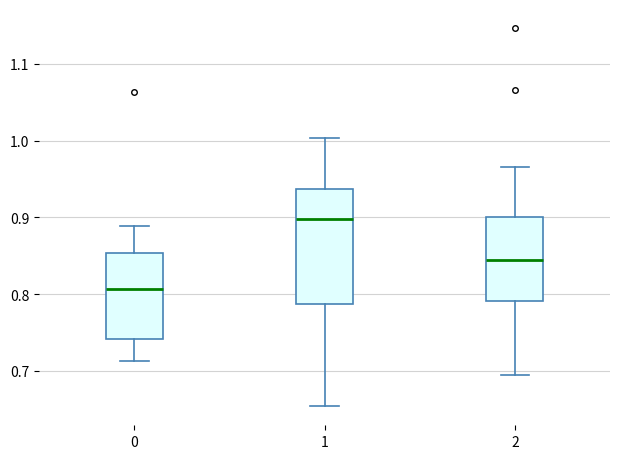

Reading left to right, transcribe this box plot: for each box, give where its median line is, the range the box spans, and where its two whiskers end, as read against the y-axis. The values are not printed on the chart, so give them approximately, as read against the axis.

0: median 0.81, box 0.74 to 0.85, whiskers 0.71 to 0.89
1: median 0.90, box 0.79 to 0.94, whiskers 0.65 to 1.00
2: median 0.84, box 0.79 to 0.90, whiskers 0.69 to 0.97